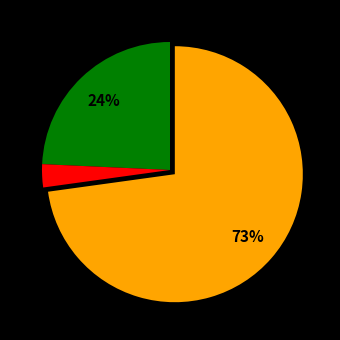

To the nearest percent, what is the average slice percentage?

33%